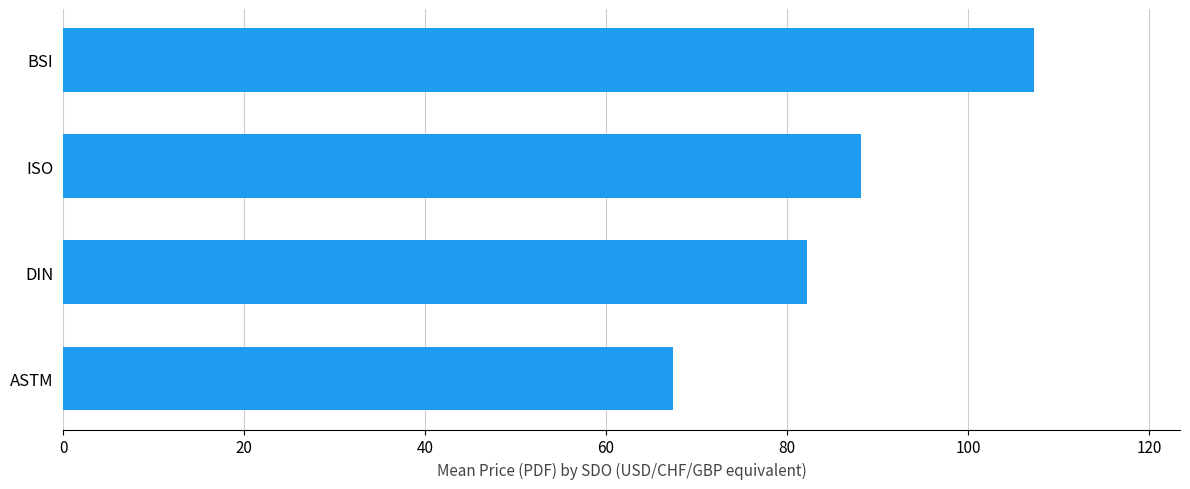

Reading top to bottom, what are all the values shown in this chart?

107.3	88.2	82.2	67.4